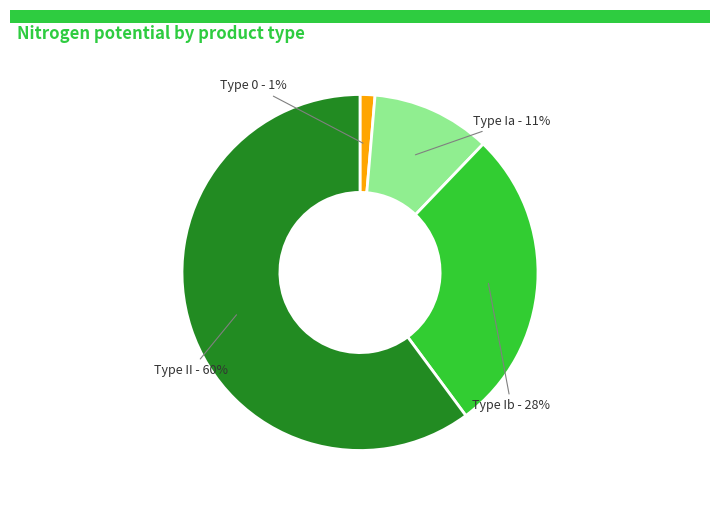

To the nearest percent, what is the difference between the largest and smallest slice percentages?

59%